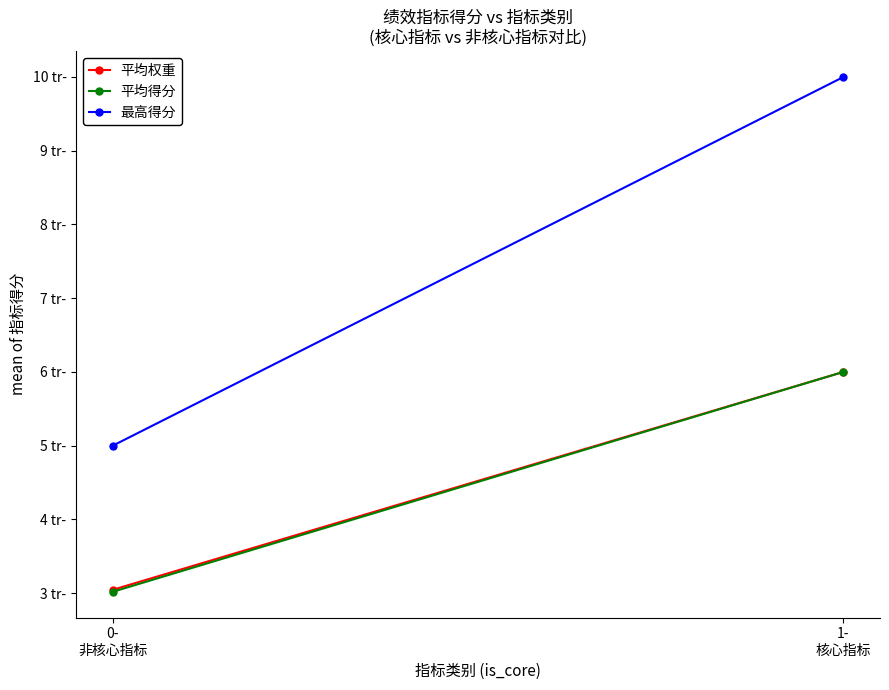

At which category is the sum across all series the highest?

1-
核心指标